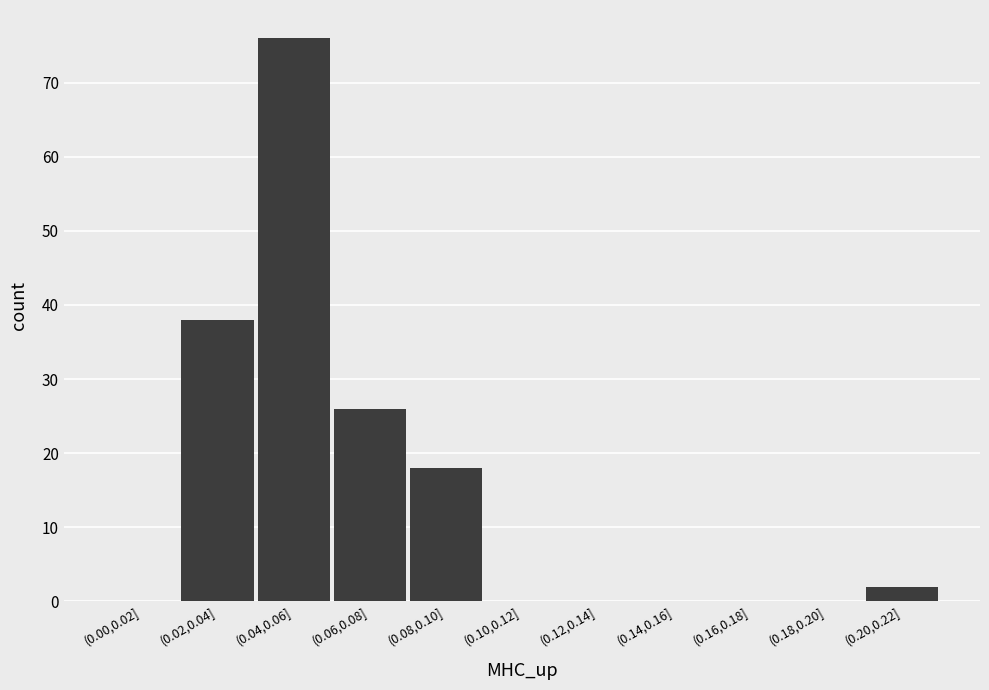

Reading right to left, list all the values displayed in this chart.

(0.20,0.22]=2	(0.18,0.20]=0	(0.16,0.18]=0	(0.14,0.16]=0	(0.12,0.14]=0	(0.10,0.12]=0	(0.08,0.10]=18	(0.06,0.08]=26	(0.04,0.06]=76	(0.02,0.04]=38	(0.00,0.02]=0